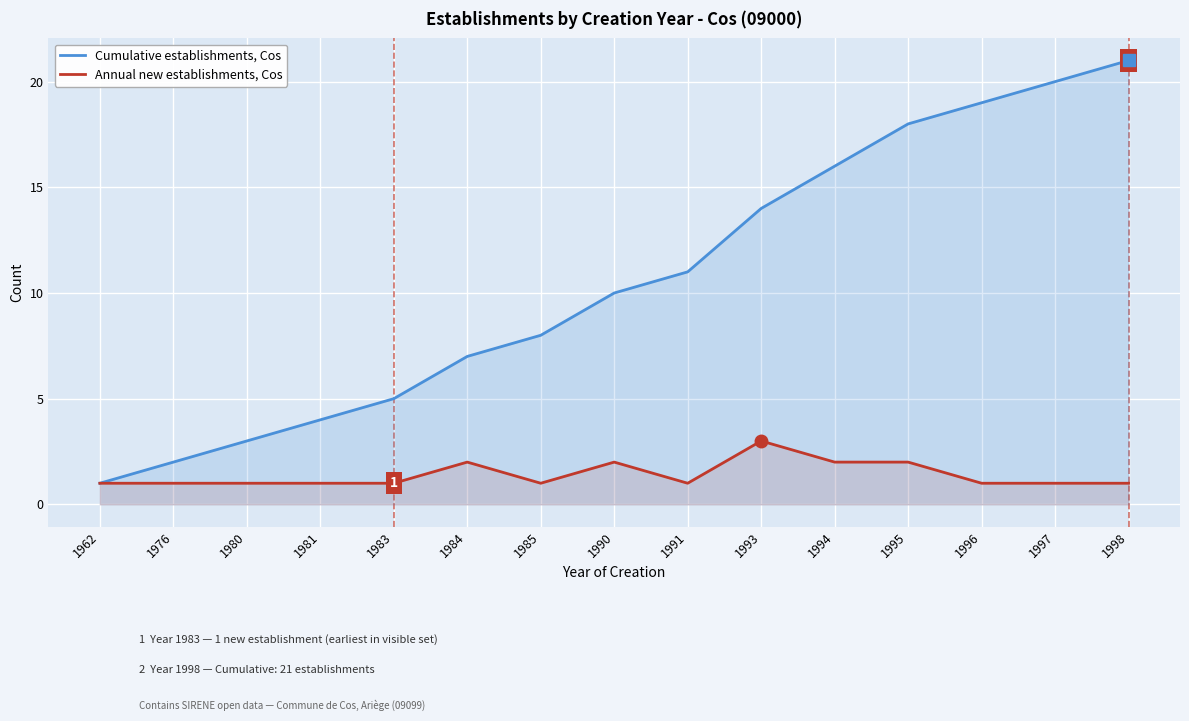

What is the average value of the Cumulative establishments, Cos series?

11